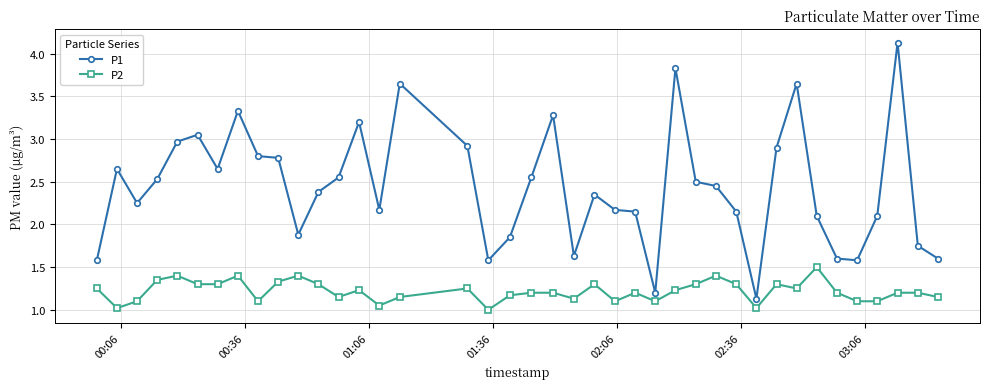

Is this an area chart (filled region under the line)?

No